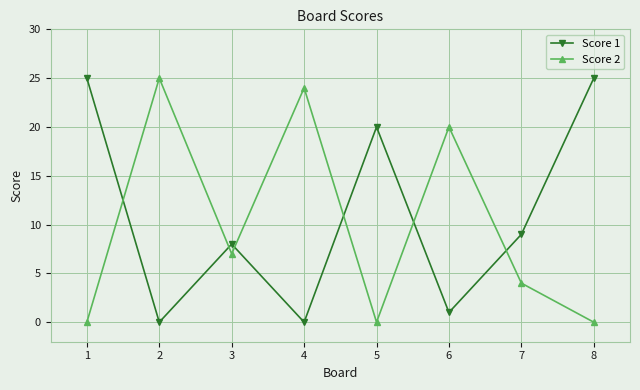

What is the spread (max minus min) of values at 5?

20